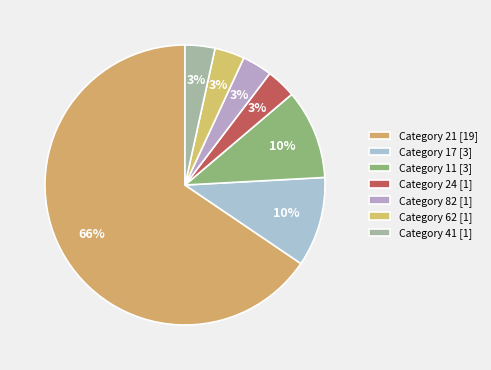

How many segments does this pie chart have?

7